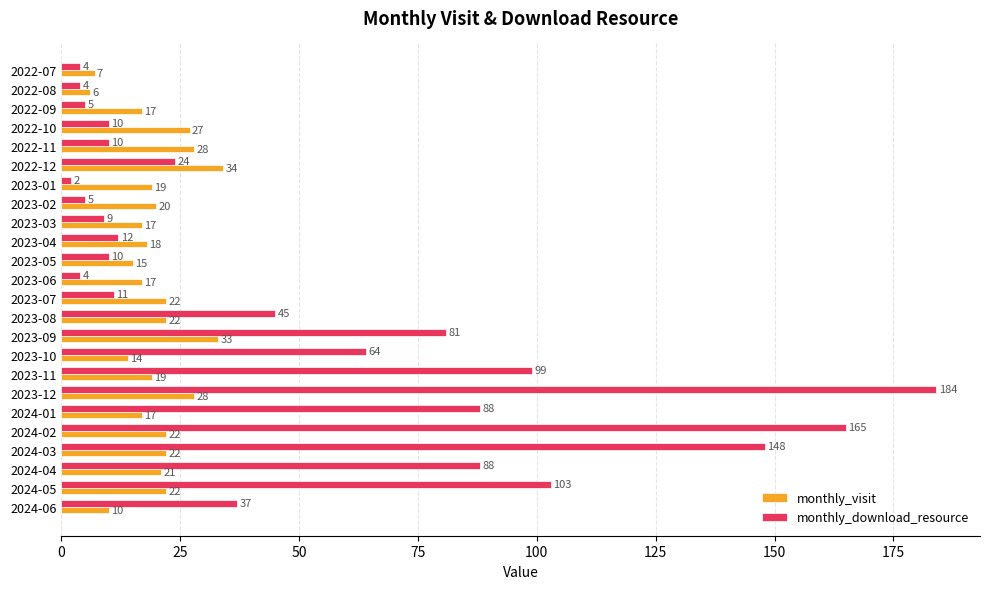

What is the spread (max minus min) of values at 2023-02?

15